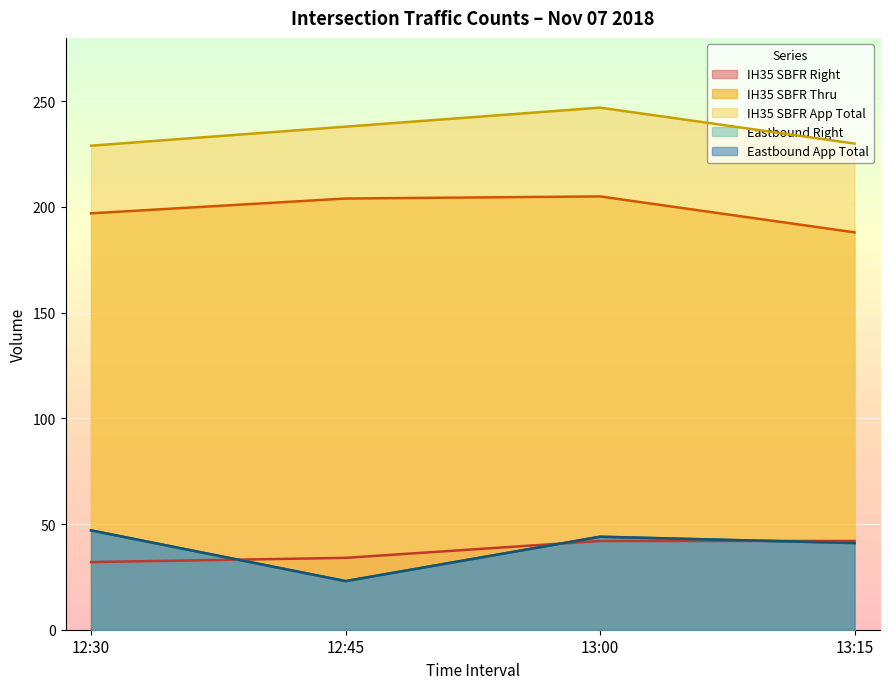

How many series are shown in this chart?

5